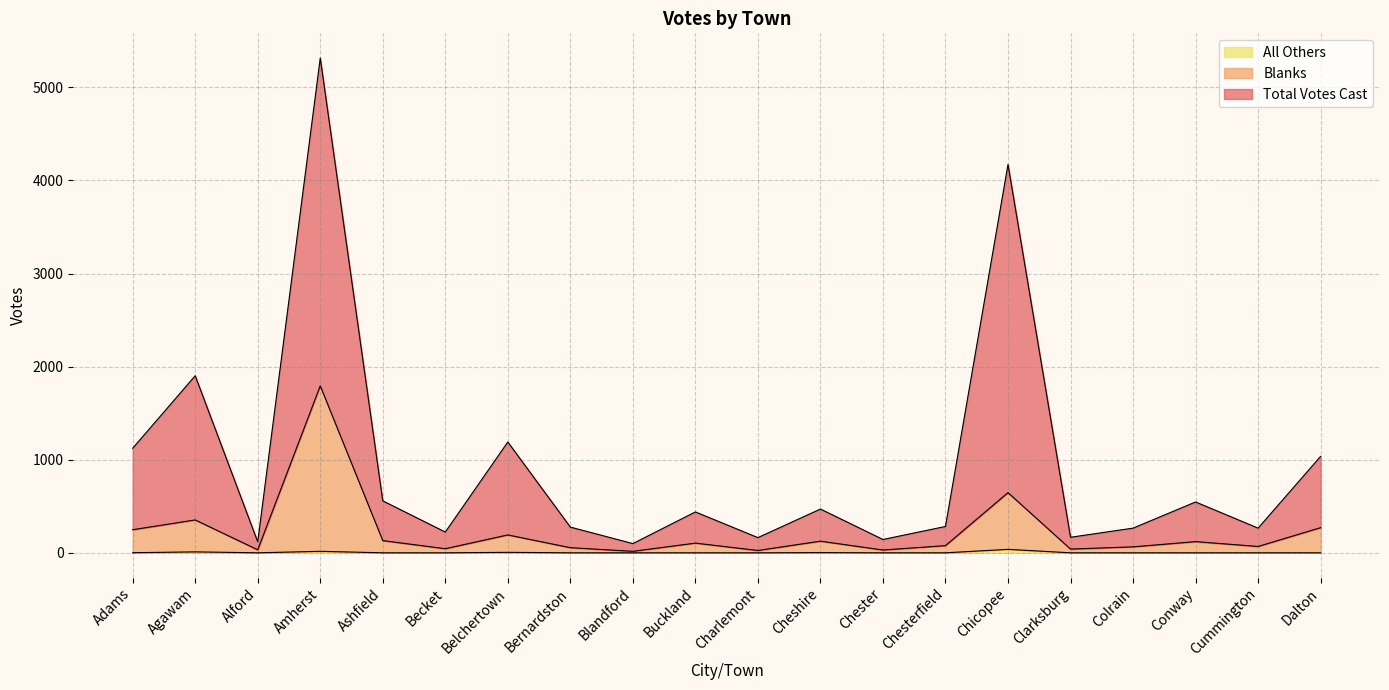

True or false: Total Votes Cast has a value of 558 at Ashfield.

True